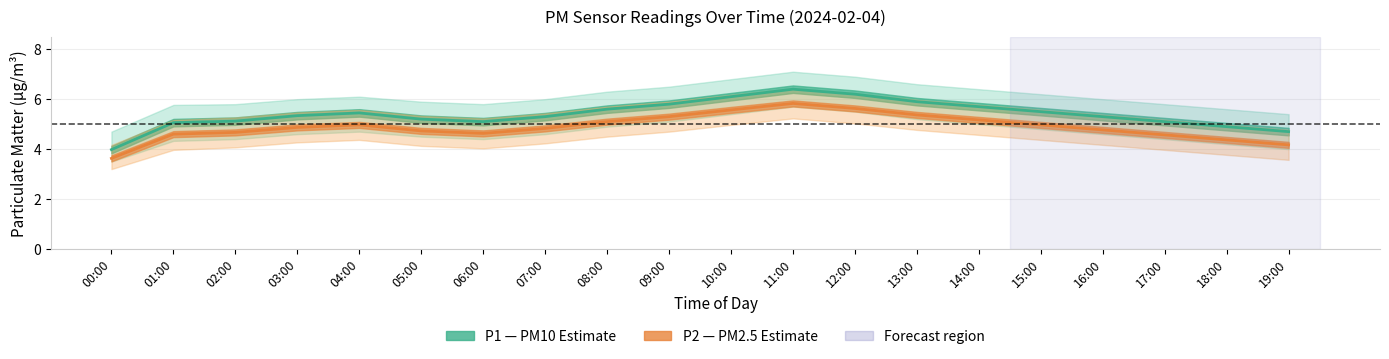

What is the label of the 11th point from the right?

09:00